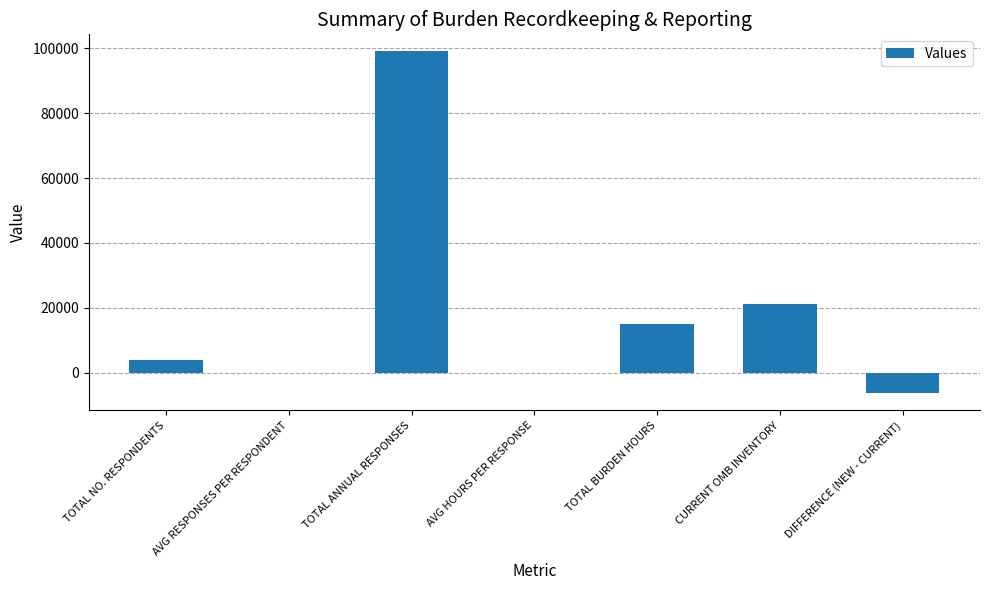

What is the sum of all values?

132837.0